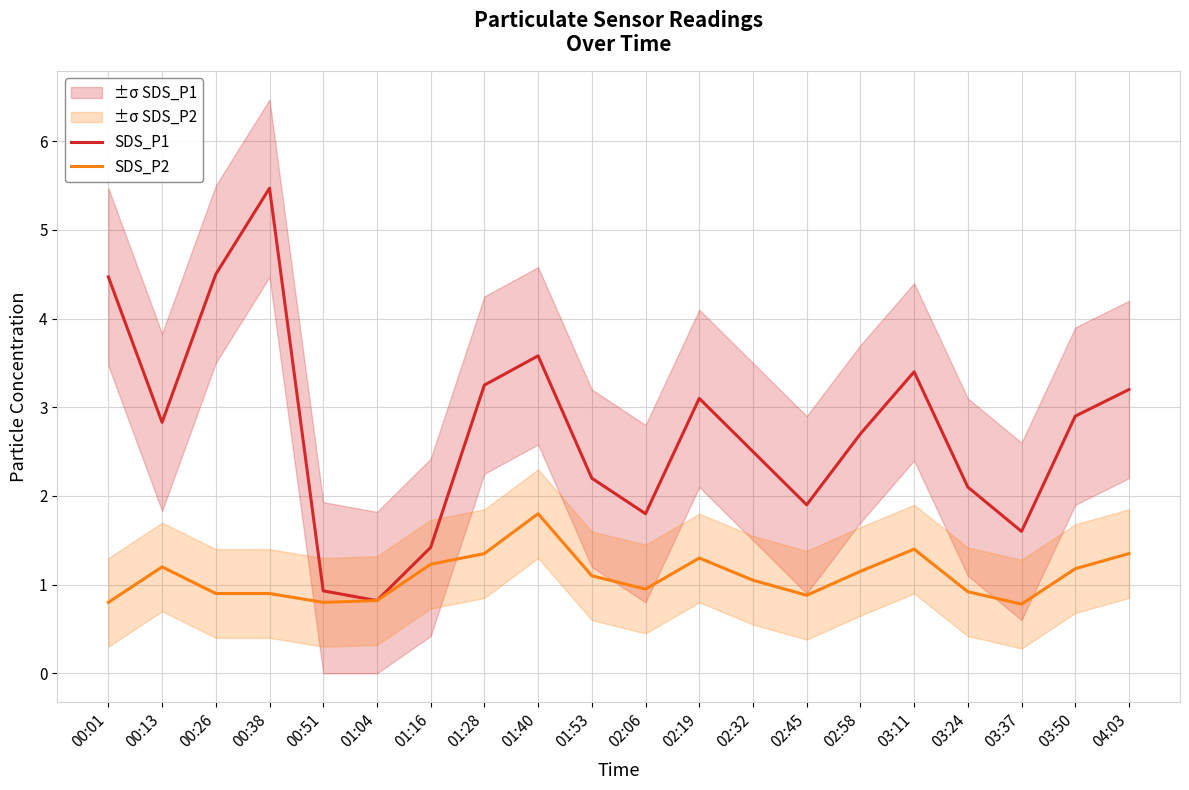

What is the value of the SDS_P1 point at the 3rd from the left?

4.5